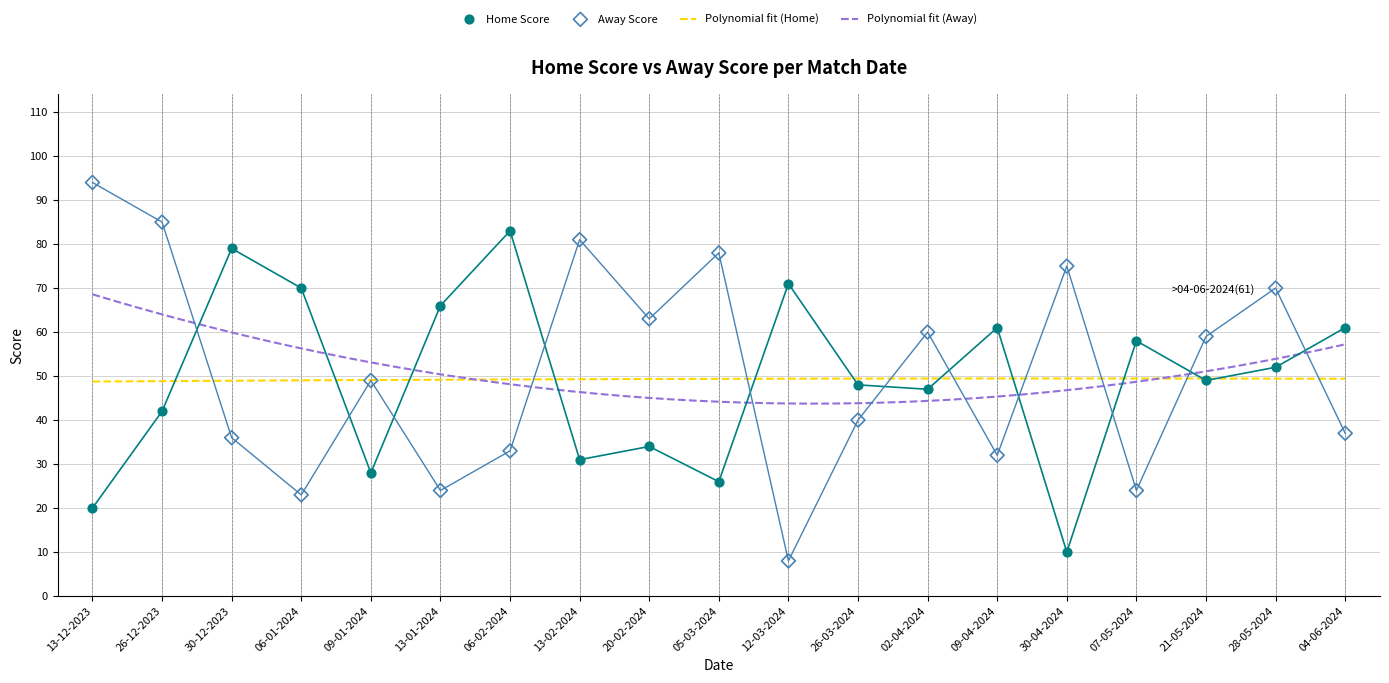

Which series has the widest spread of Y values?

Away Score